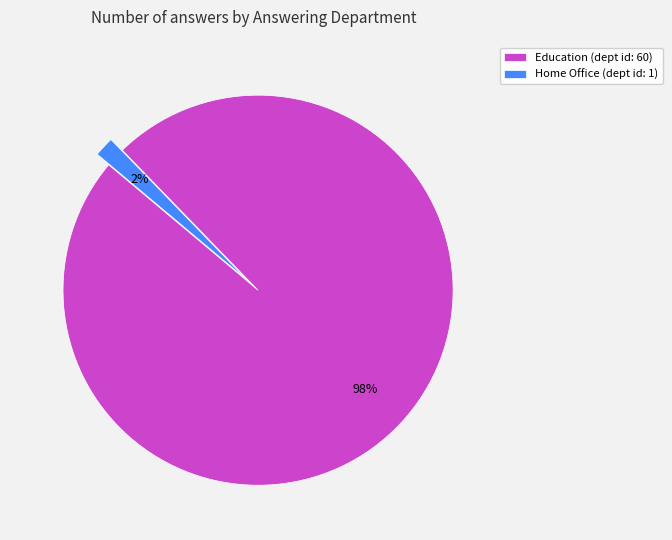

To the nearest percent, what is the combined percentage of Education (dept id: 60) and Home Office (dept id: 1)?

100%